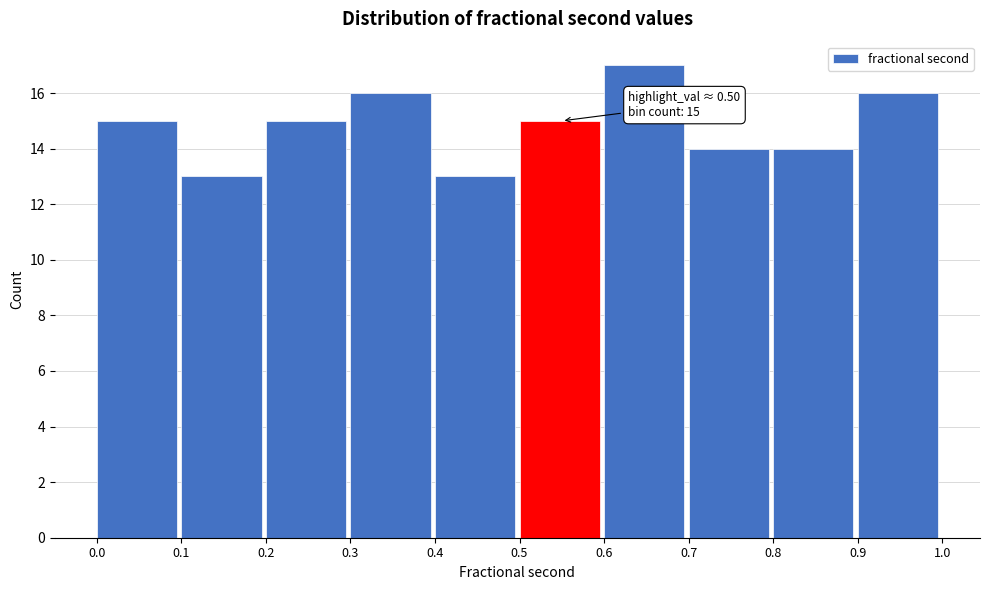

Over which range of the x-axis is the bar tallest?

0.6 to 0.7